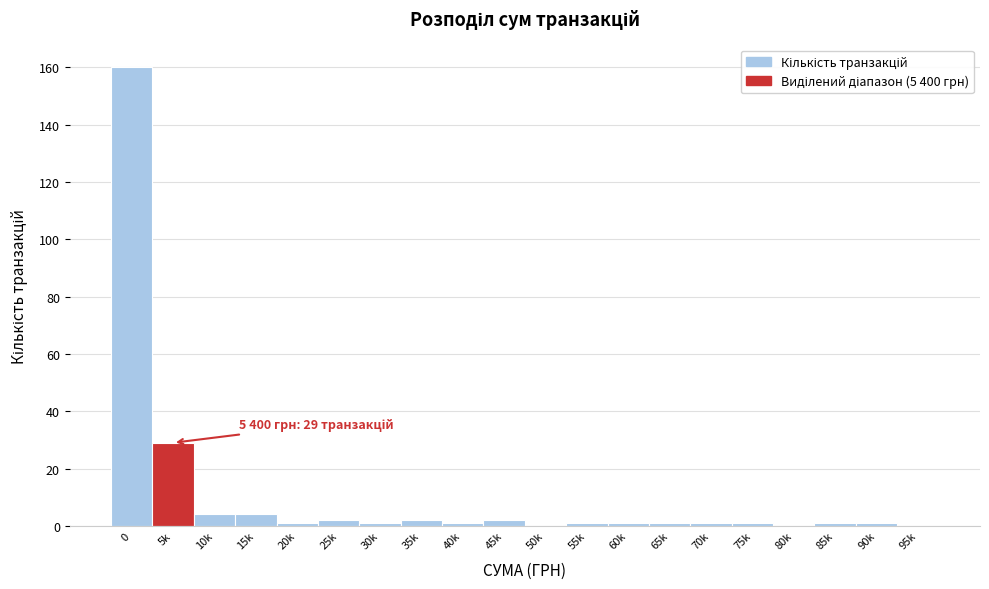

Reading right to left, what are all the values shown in this chart?

95k=0	90k=1	85k=1	80k=0	75k=1	70k=1	65k=1	60k=1	55k=1	50k=0	45k=2	40k=1	35k=2	30k=1	25k=2	20k=1	15k=4	10k=4	5k=29	0=160